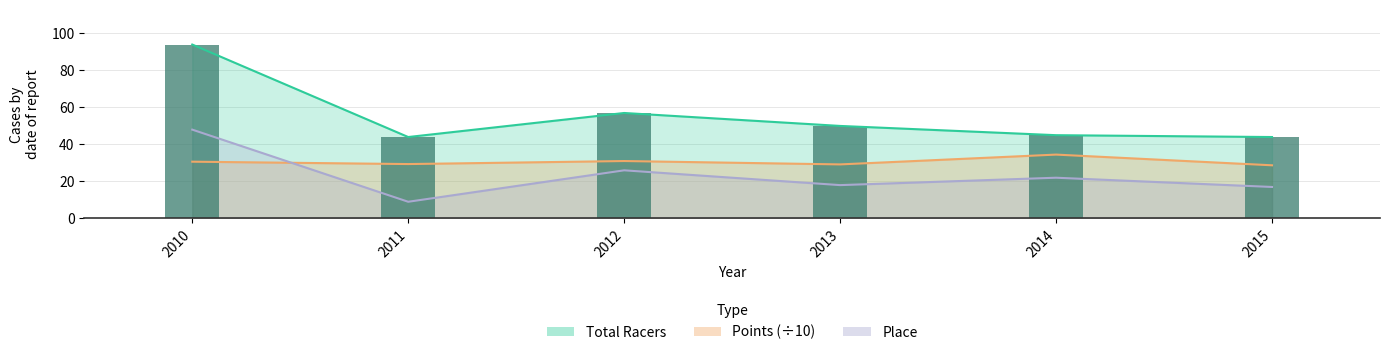

Is the value of Total Racers at 2013 greater than the value of Place at 2010?

Yes